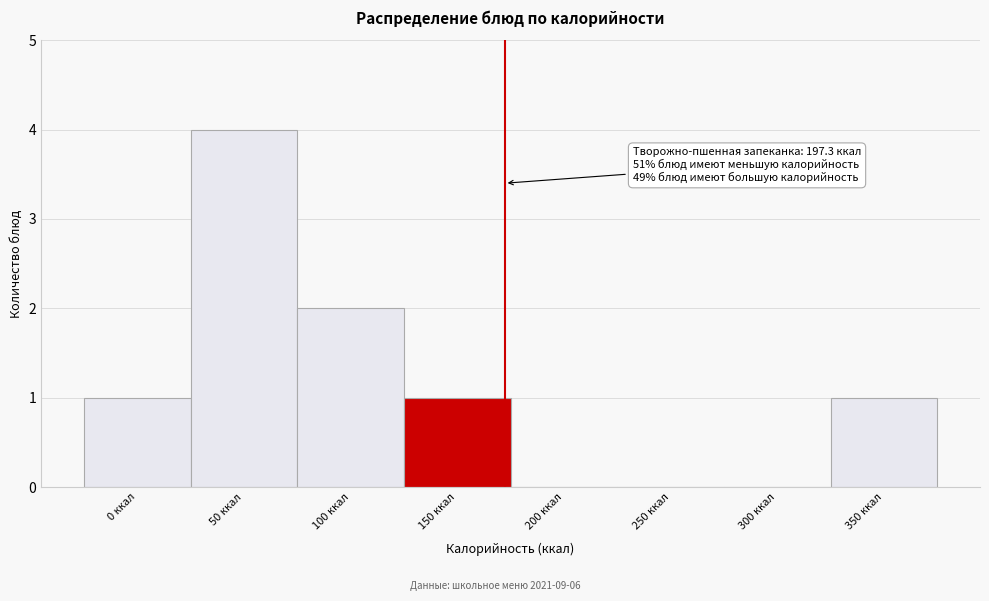

Reading left to right, extract all data points from this chart.

0 ккал=1	50 ккал=4	100 ккал=2	150 ккал=1	200 ккал=0	250 ккал=0	300 ккал=0	350 ккал=1